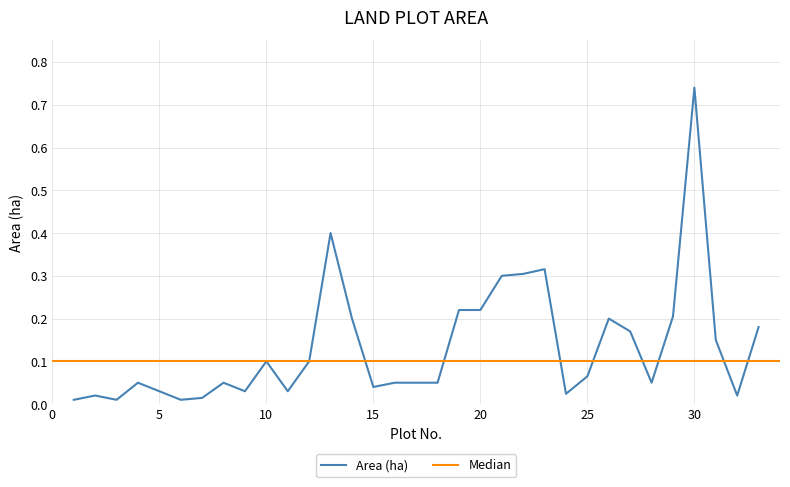

Which category has the highest value in the Area (ha) series?

30